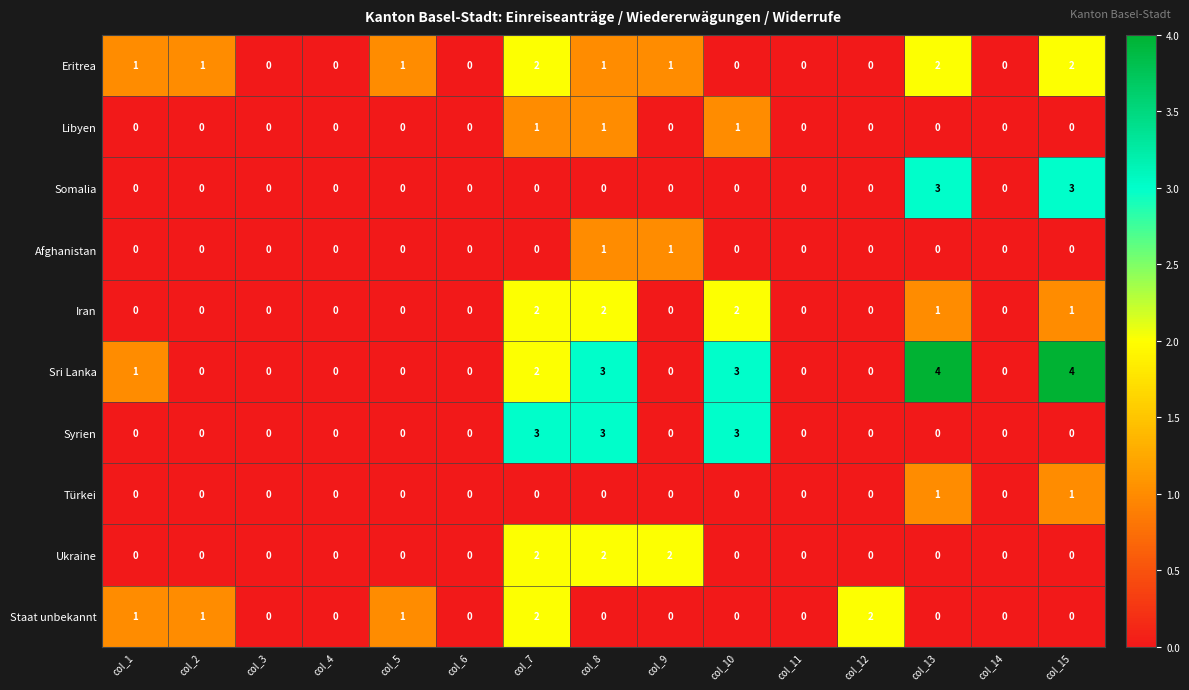

True or false: Ukraine has a value of 2 at col_7.

True